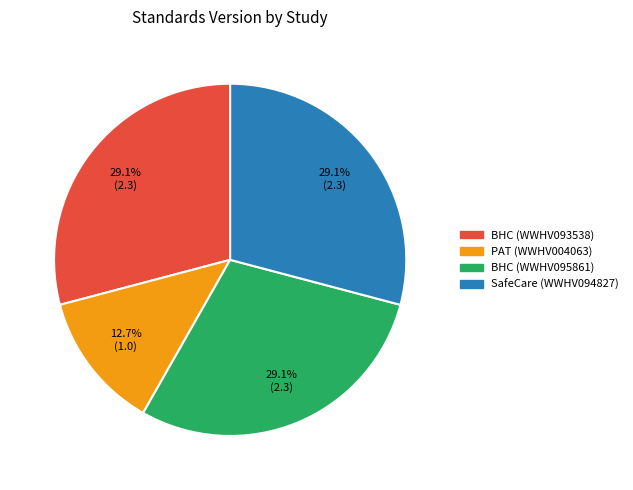

Is there a majority slice in this chart?

No